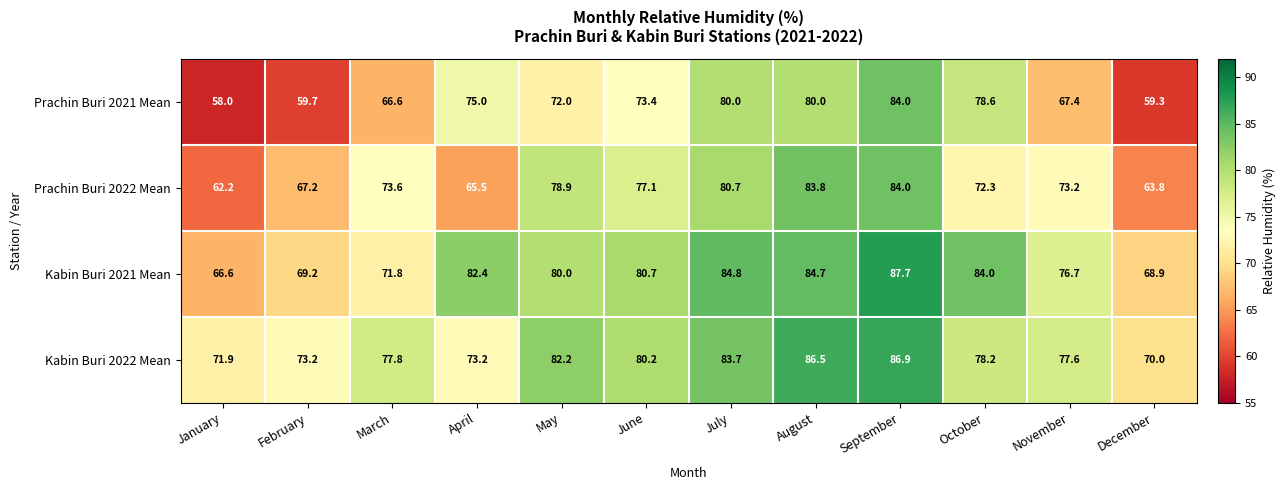

What is the minimum value shown in the chart?

58.0